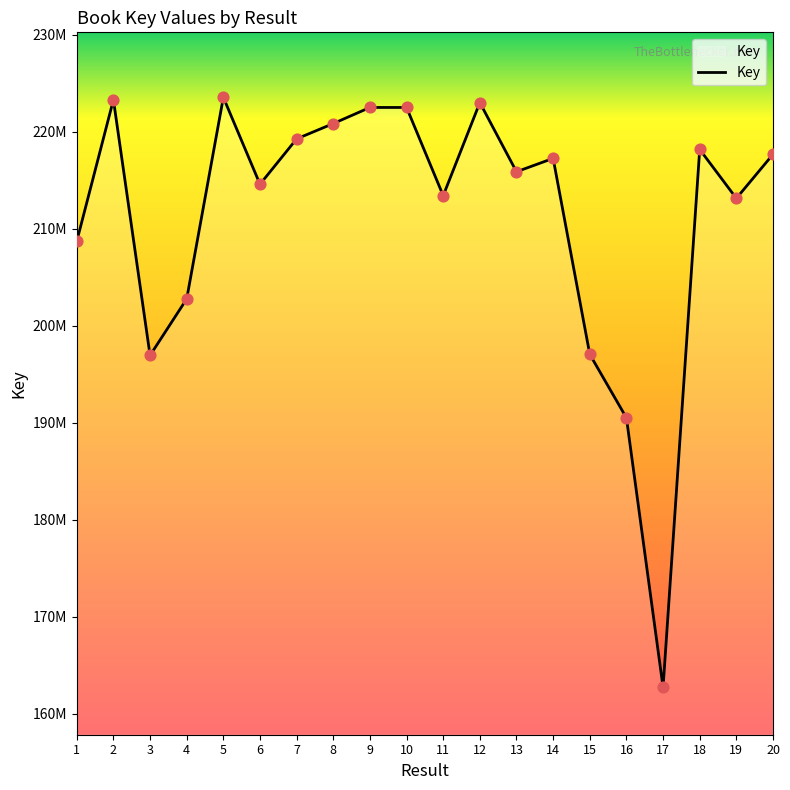

Between 18 and 12, which is larger?

12